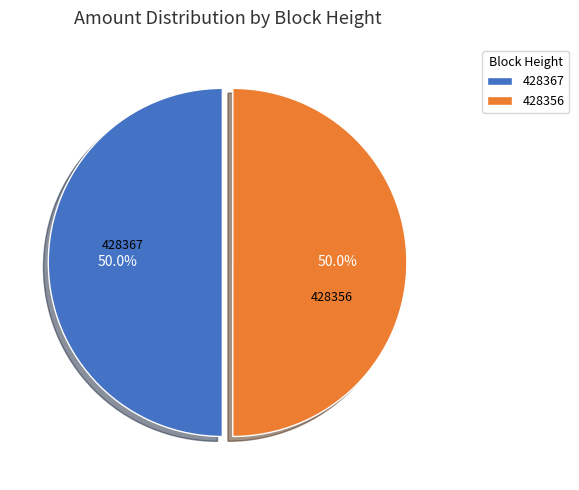

What is the ratio of the value at 428367 to the value at 428356?

1.0